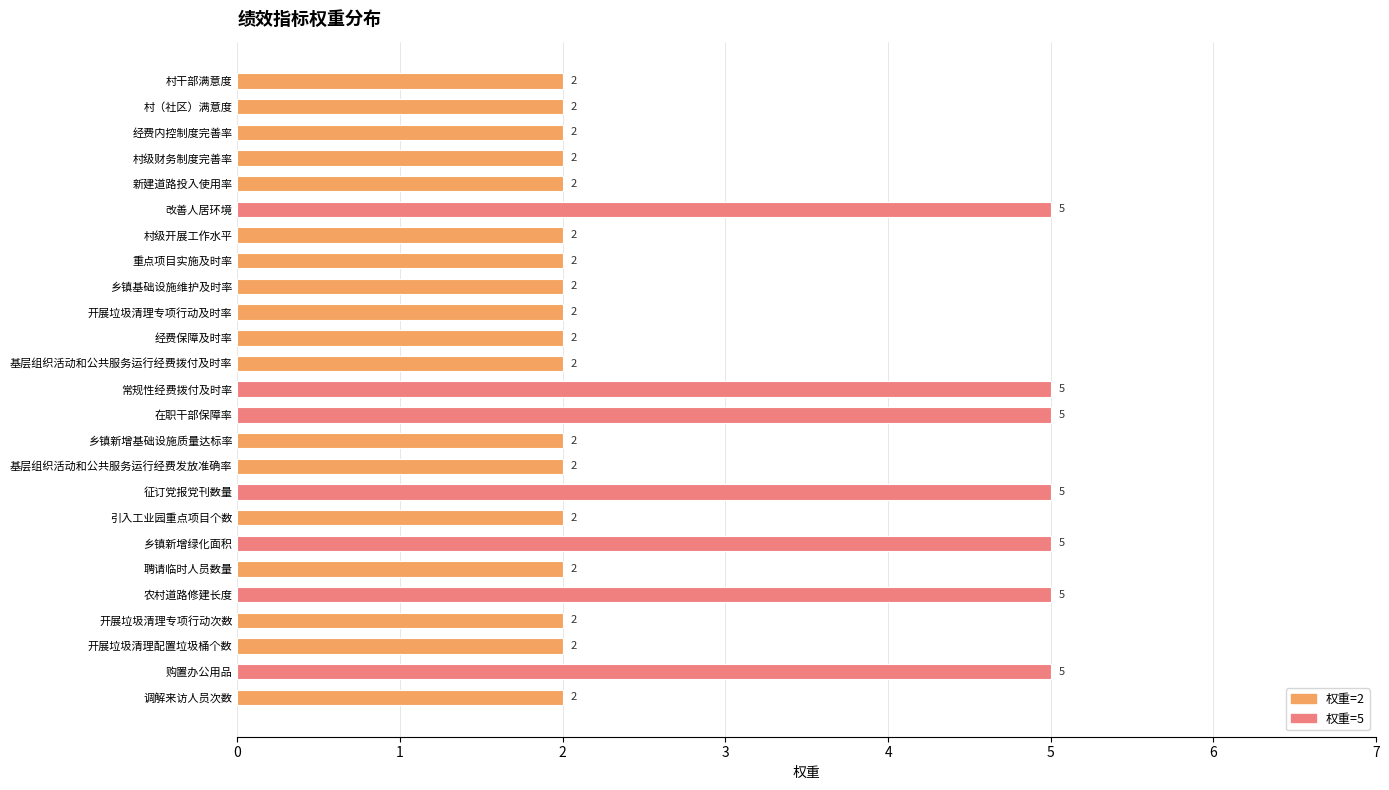

Which has a higher value, 购置办公用品 or 村干部满意度?

购置办公用品